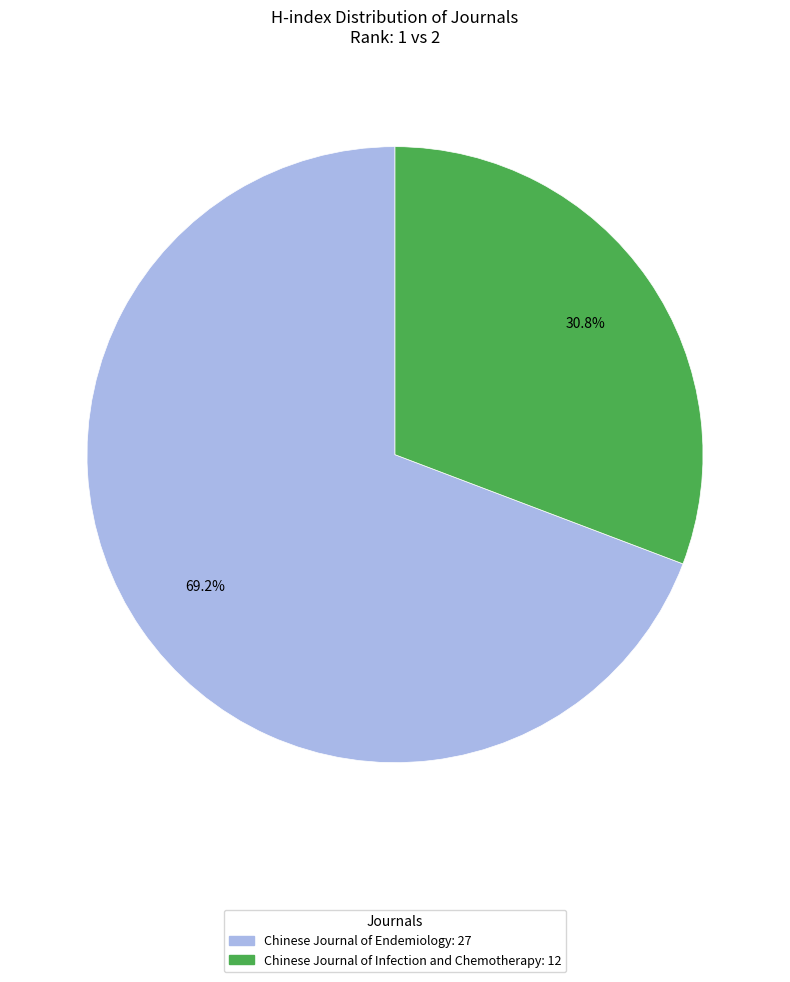

What portion of the pie excludes Chinese Journal of Endemiology?

30.8%